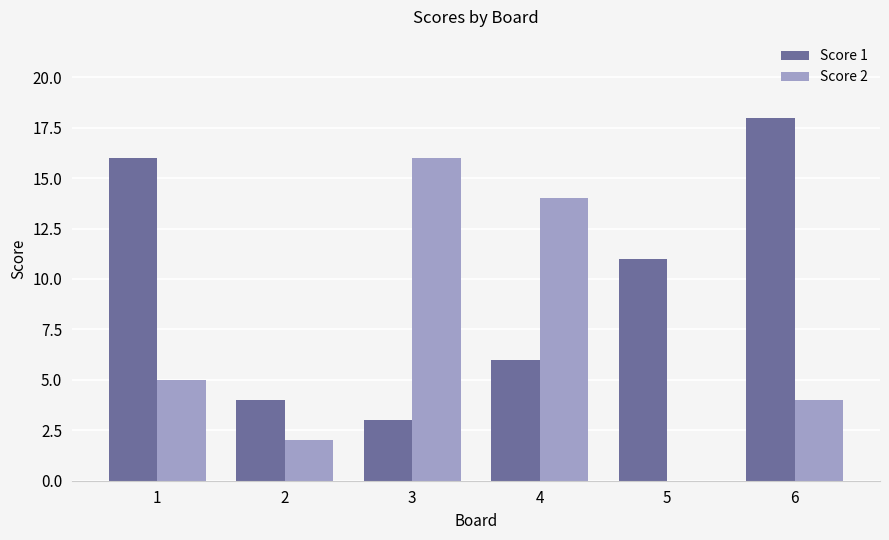

What is the average value of the Score 2 series?

7